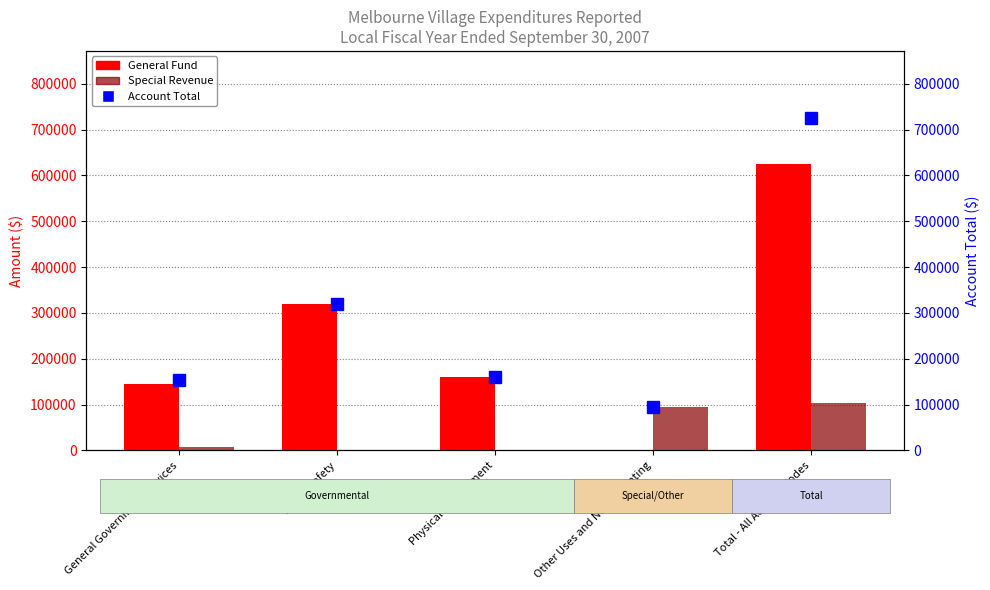

Rank the categories by General Fund value from lowest to highest.

Other Uses and Non-Operating, General Government Services, Physical Environment, Public Safety, Total - All Account Codes